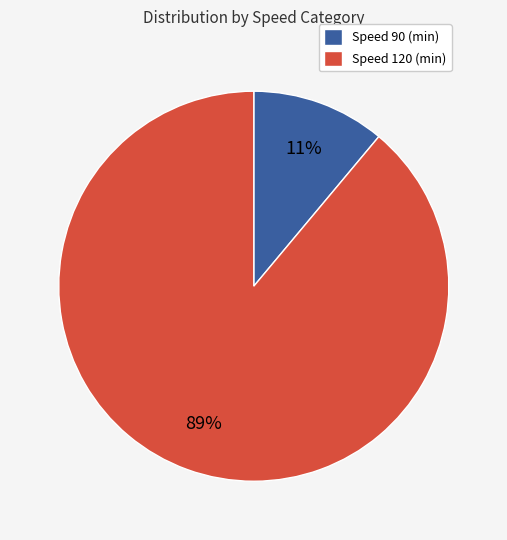

Does any single category account for the majority?

Yes